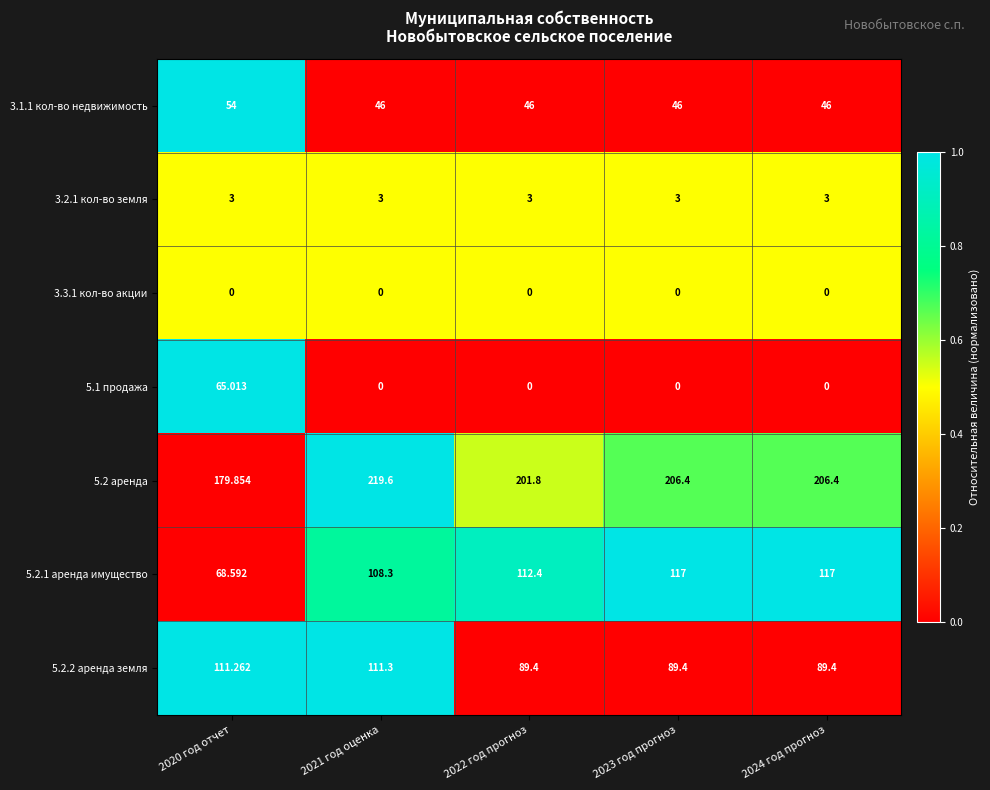

What is the total value across all series at 2020 год отчет?

481.7